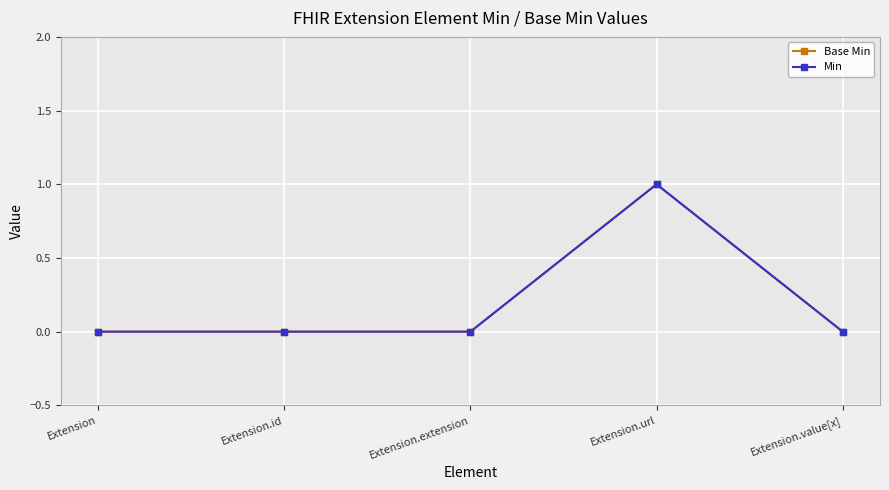

Is this an area chart (filled region under the line)?

No